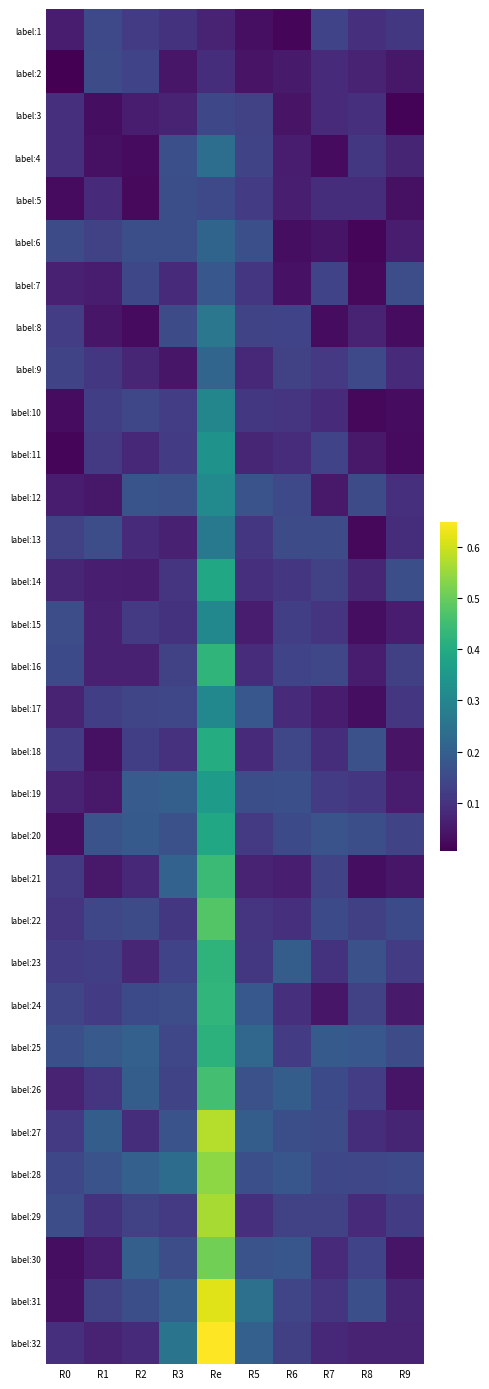

What is the difference between the highest and lowest values at R1?

0.2